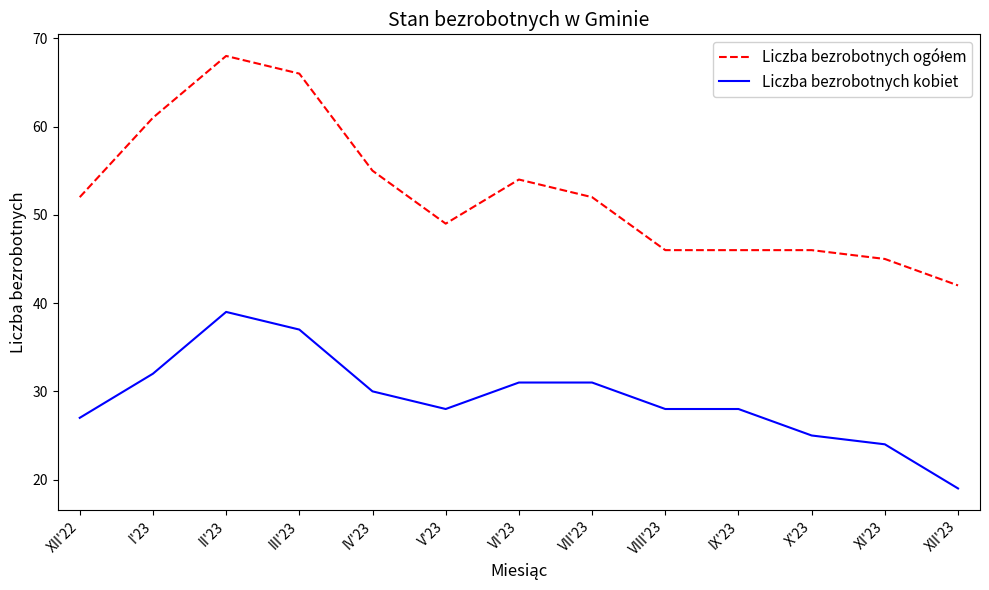

What is the difference between the Liczba bezrobotnych kobiet values at VII'23 and XII'22?

4